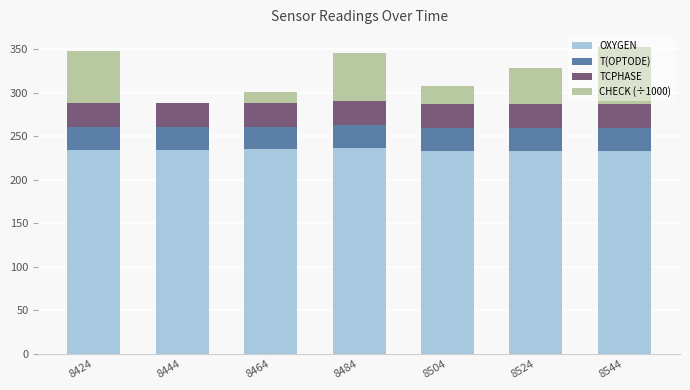

What is the highest value of the OXYGEN series?

237.0